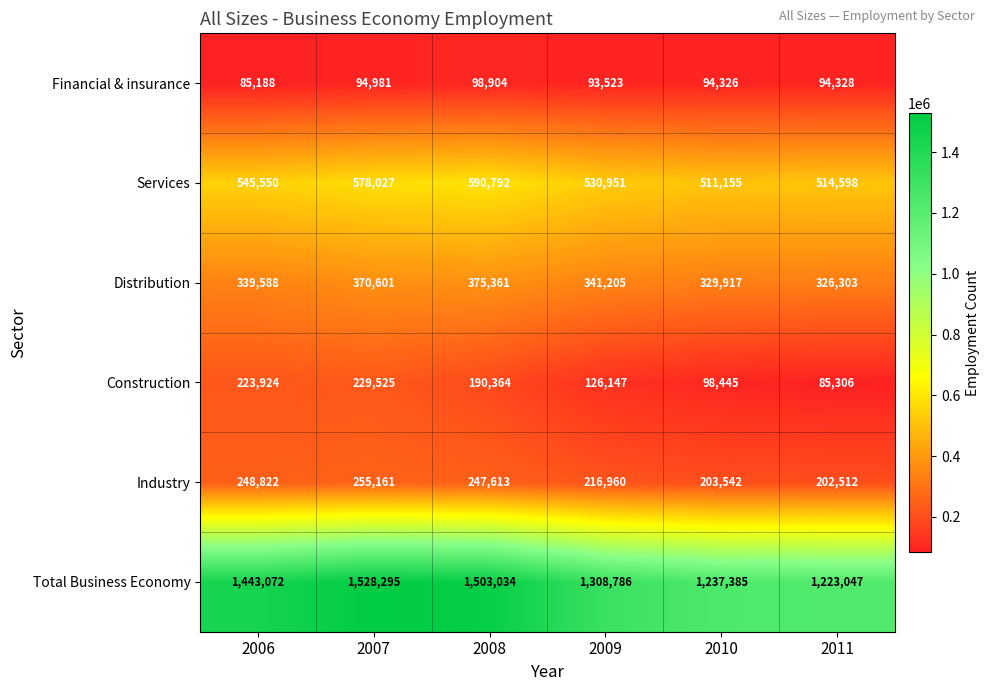

What is the total value across all series at 2007?

3056590